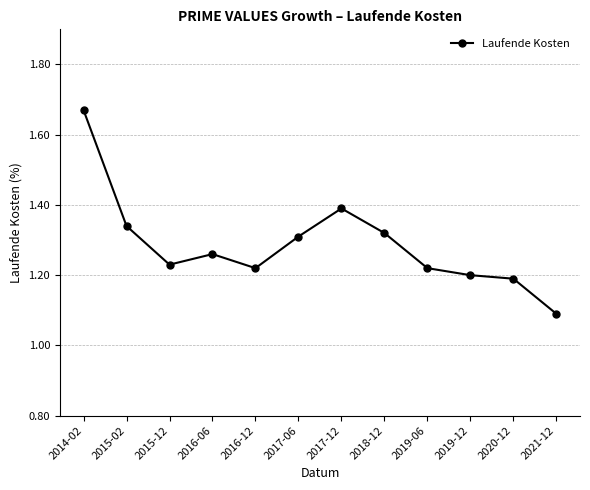

Does the chart display data point markers on the line(s)?

Yes